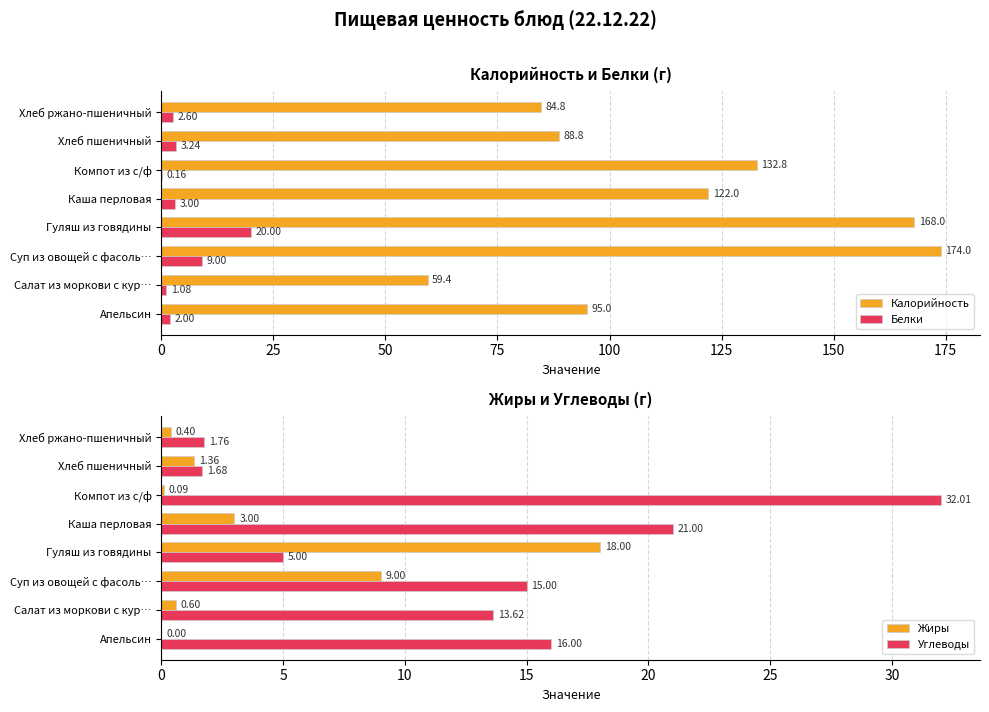

At which label is Калорийность closest to 116?

Каша перловая